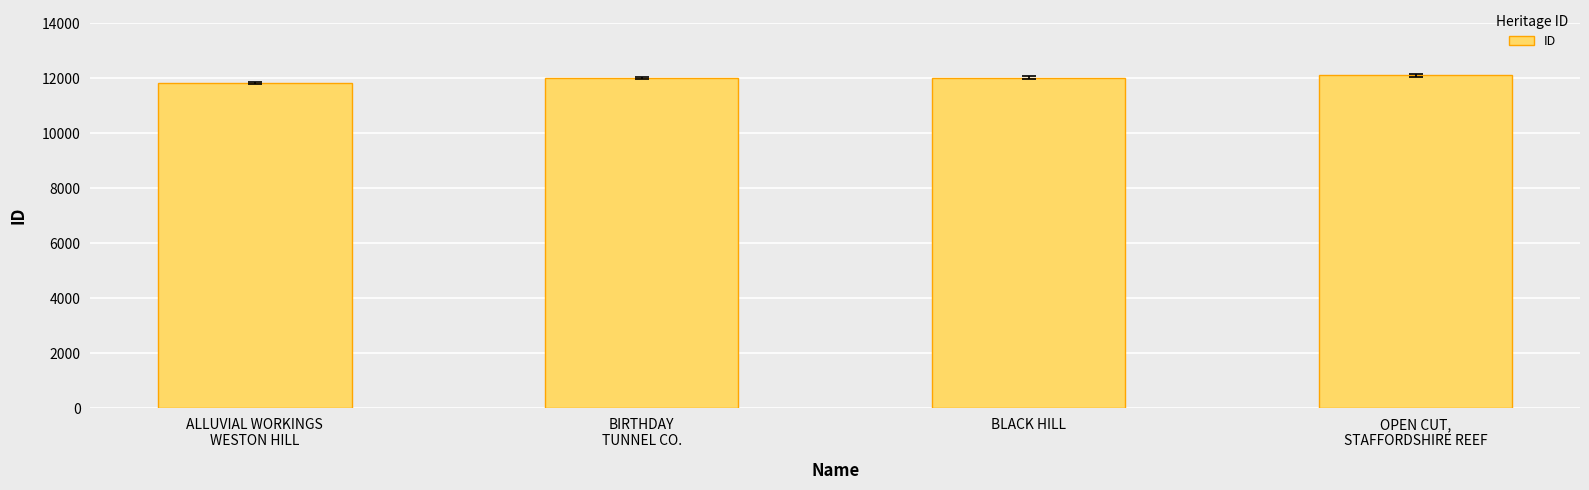

What is the change in value from BLACK HILL to OPEN CUT,
STAFFORDSHIRE REEF?

+81